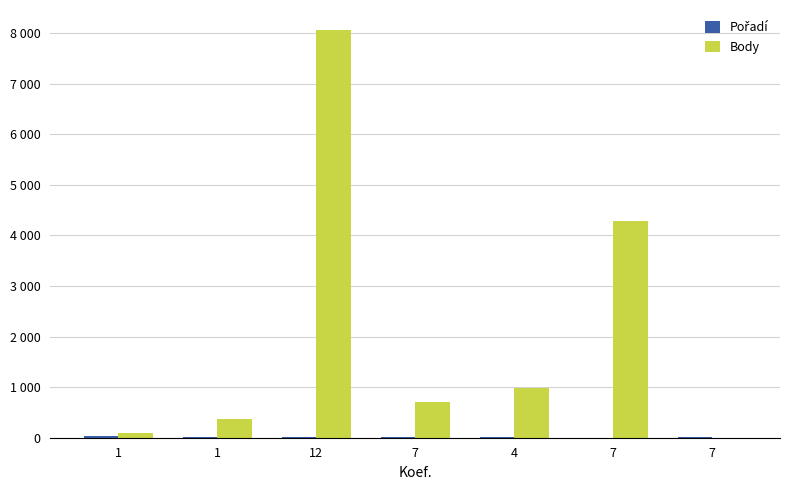

What is the sum of all Pořadí values?

77